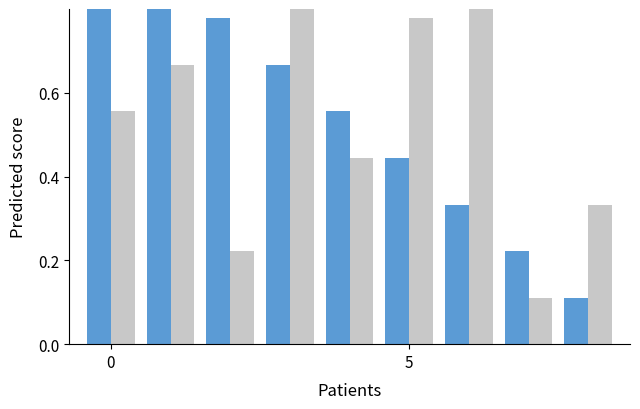

Count the col_4 values in the range 0 to 1.

9